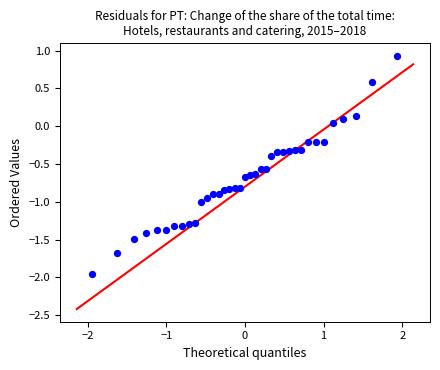

What is the range of X values (max minus min)?

3.9